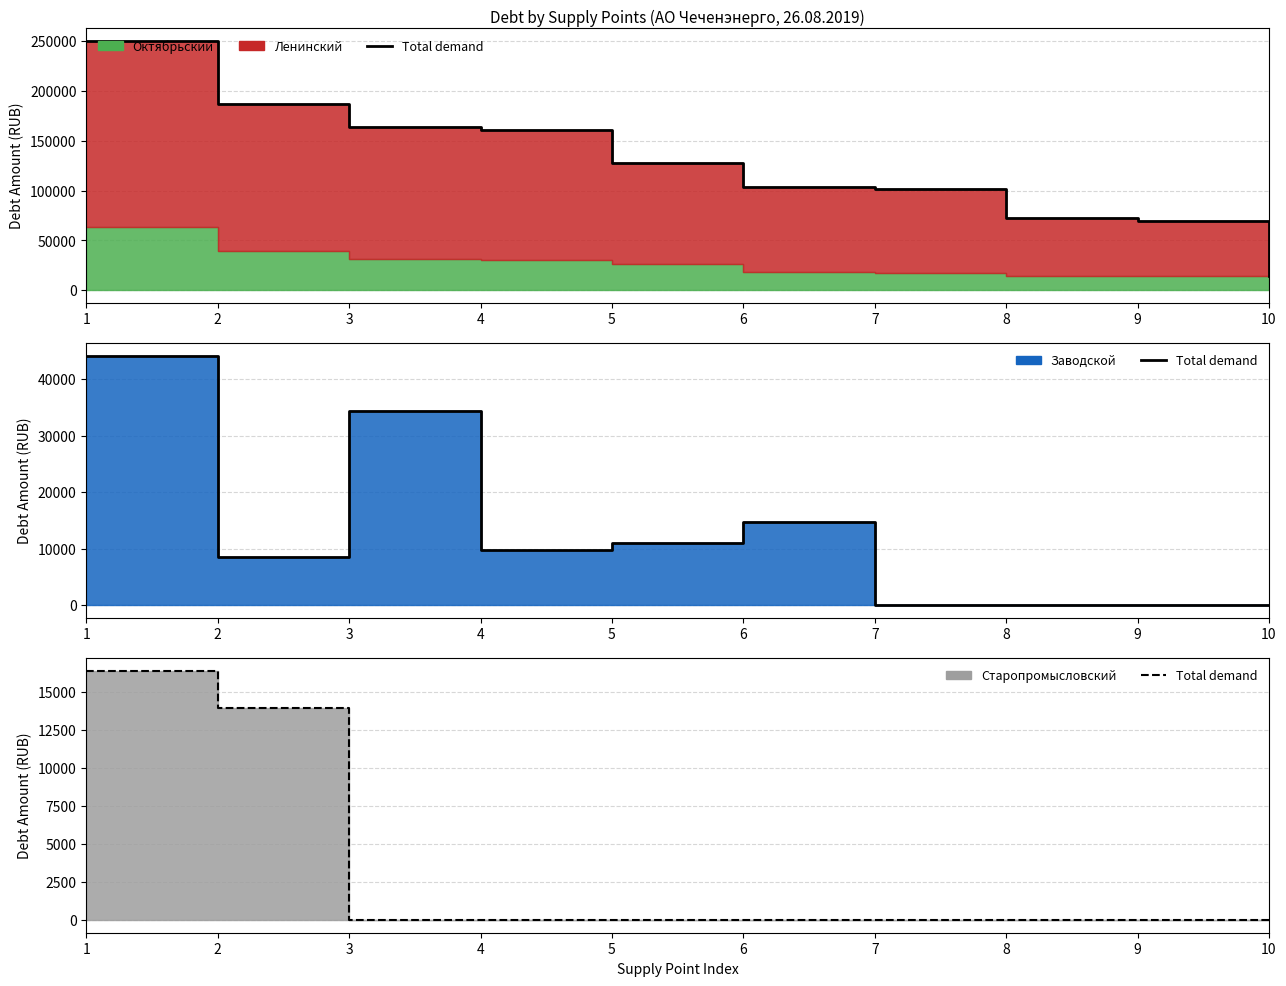

What is the change in value from 2 to 6?

-13901.5